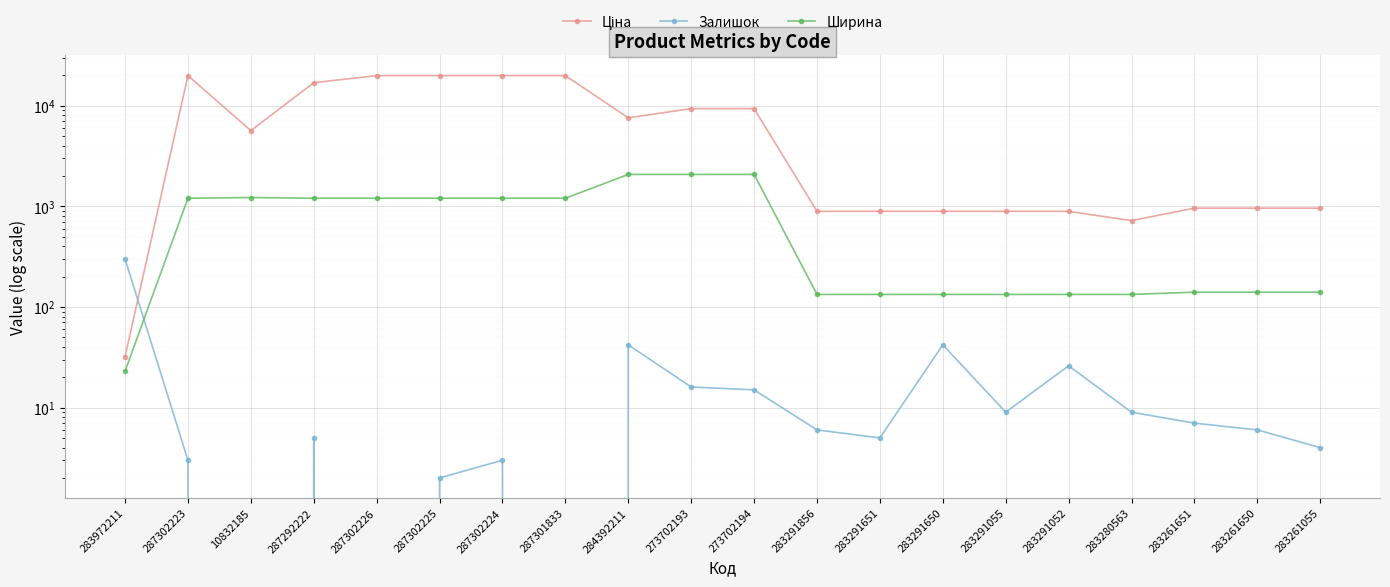

True or false: Ціна and Ширина intersect in this chart.

False